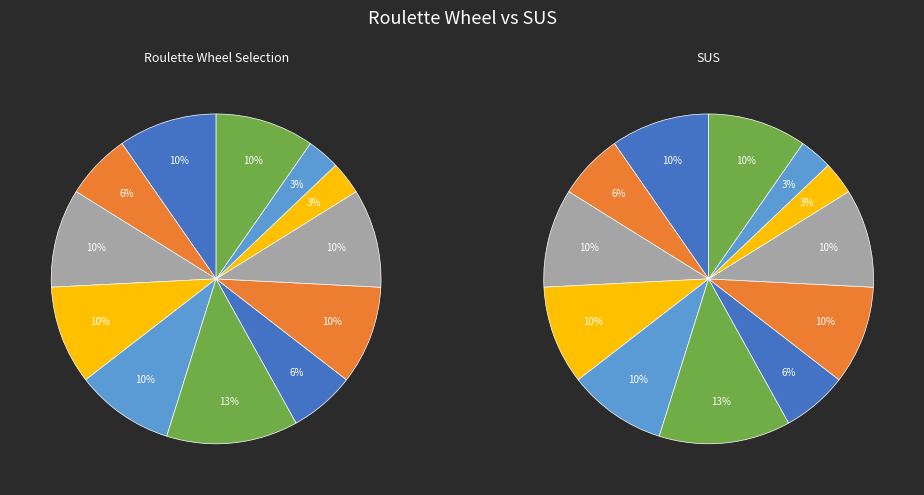

To the nearest percent, what portion does 8 represent?

10%